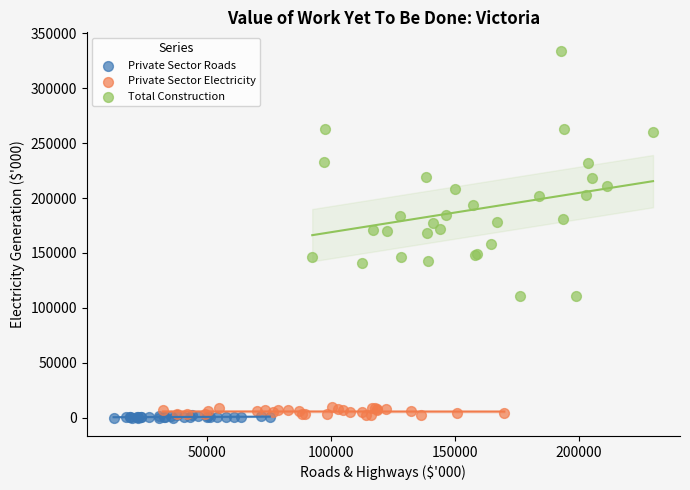

What are all the series names shown in the legend?

Private Sector Roads, Private Sector Electricity, Total Construction